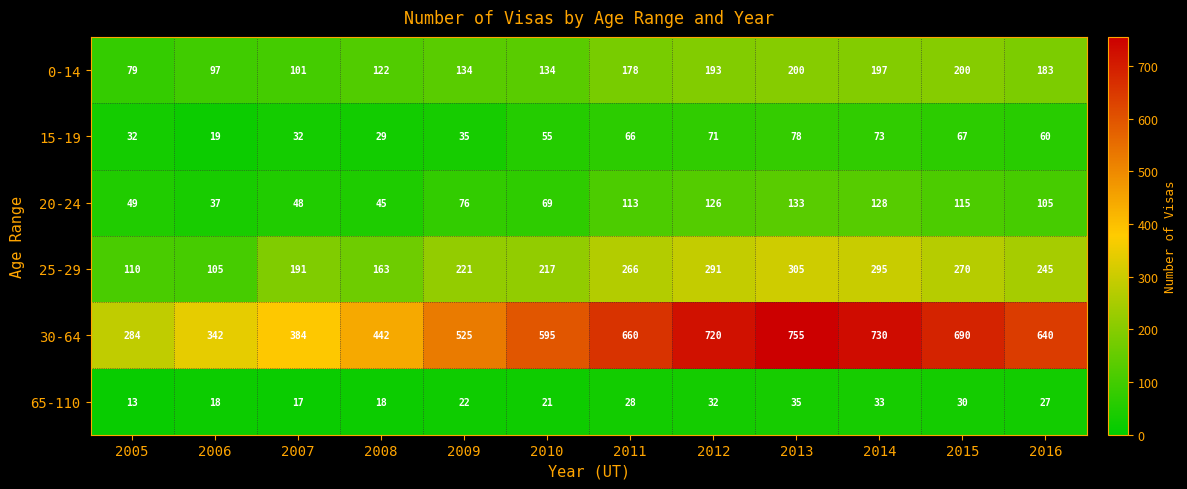

What is the difference between the 25-29 values at 2005 and 2010?

107